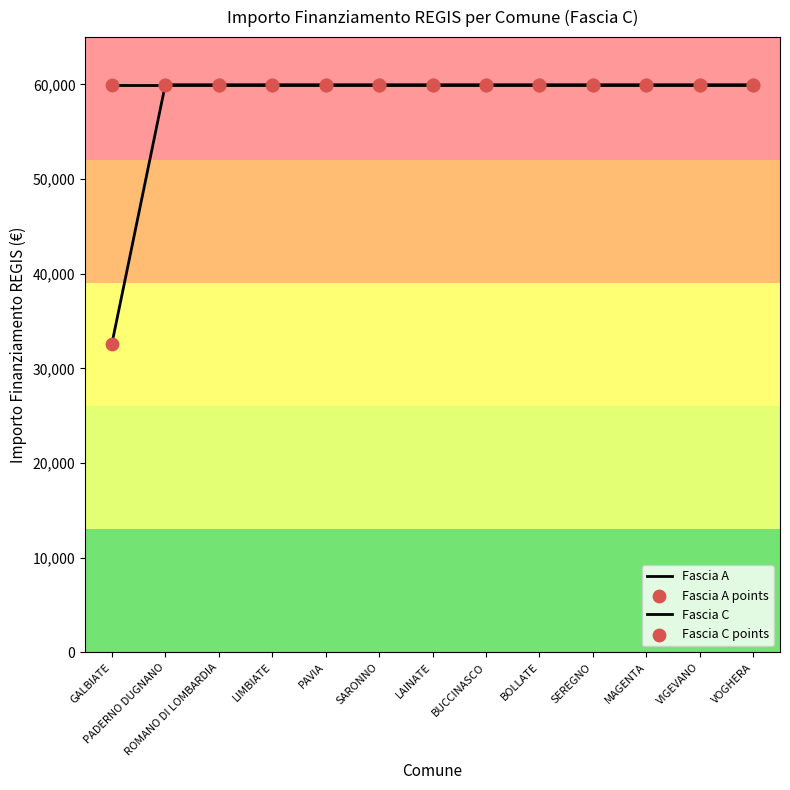

At which category is the sum across all series the highest?

PADERNO DUGNANO